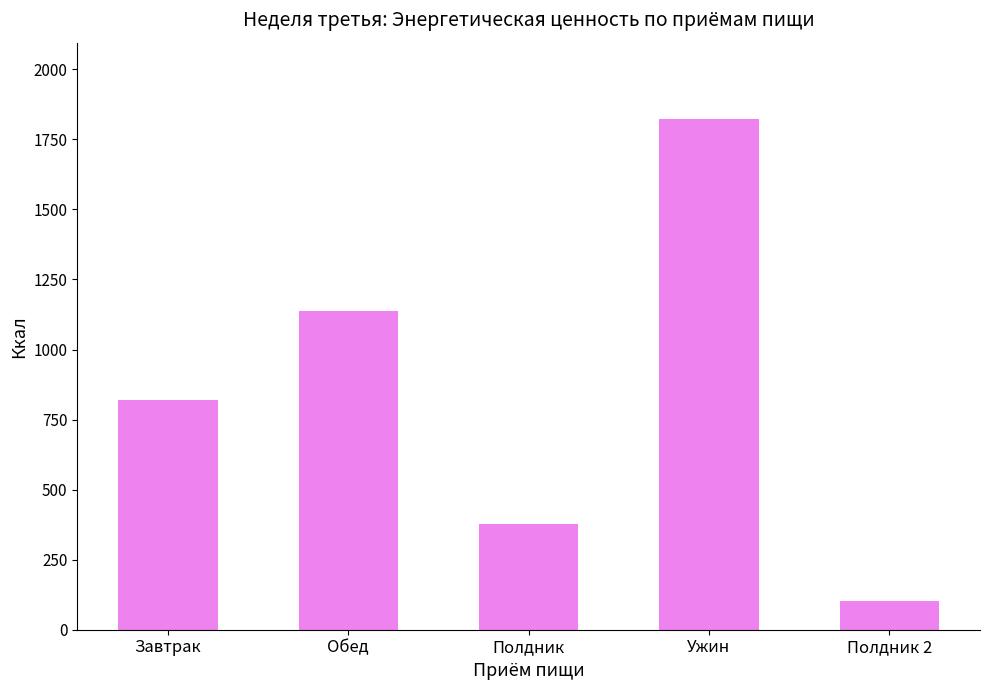

Are the bars grouped side by side (vs. stacked)?

No